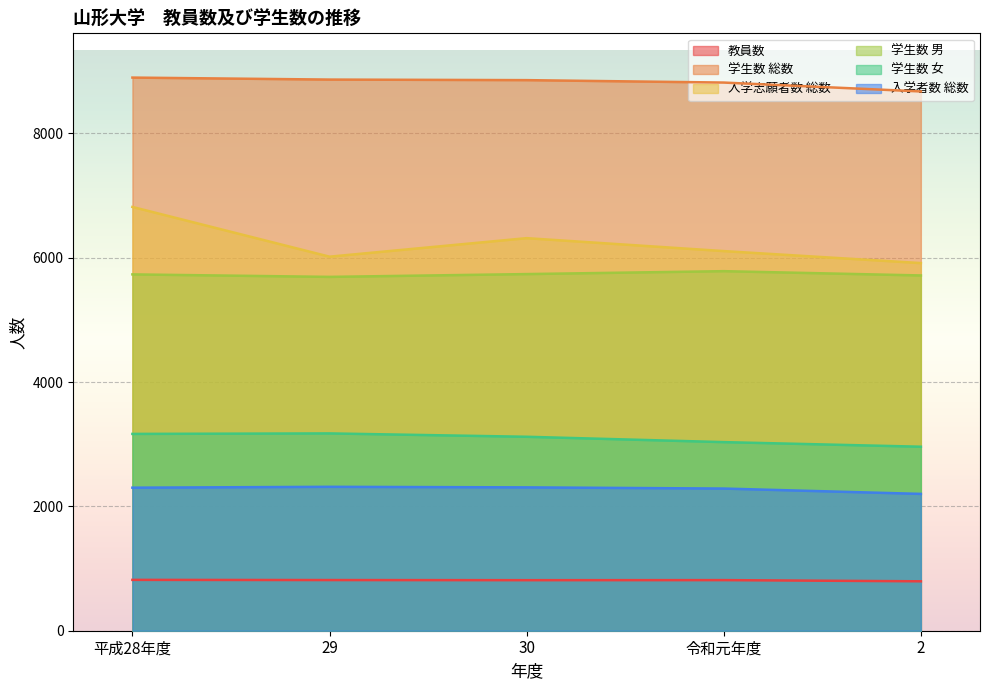

What is the sum of all 学生数 女 values?

15454